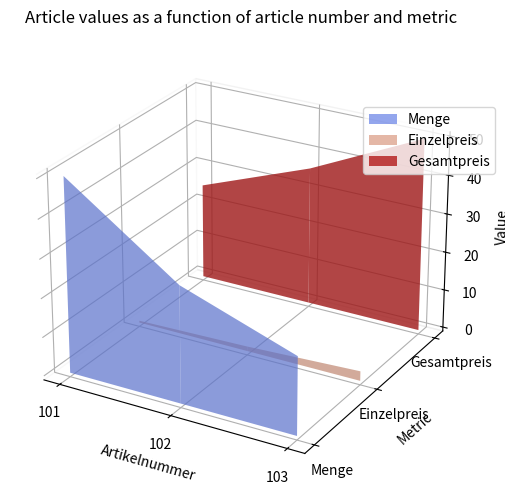

Reading right to left, what are all the values shown in this chart?

Menge: 20.0	30.0	50.0
Einzelpreis: 2.5	1.2	0.5
Gesamtpreis: 50.0	36.0	25.0